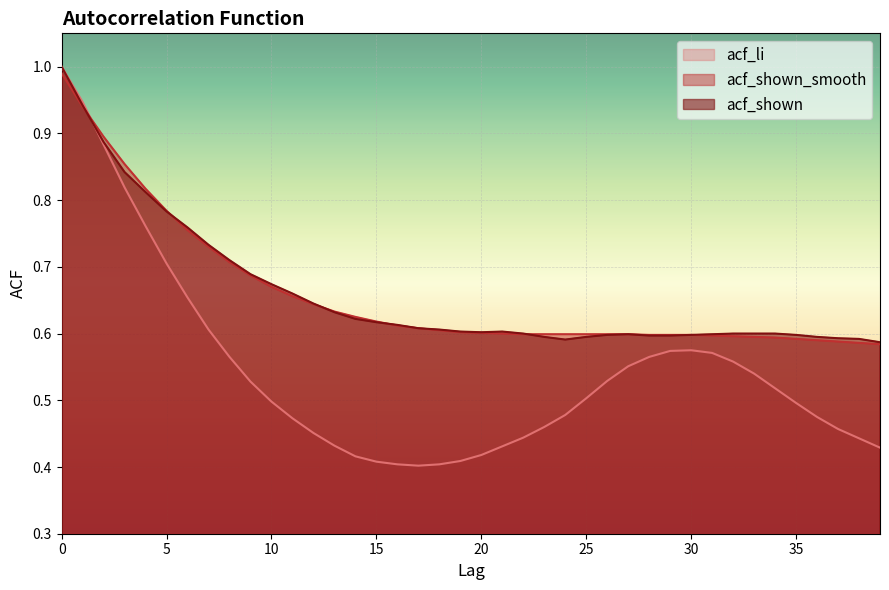

How many times do acf_shown_smooth and acf_shown cross each other?

5